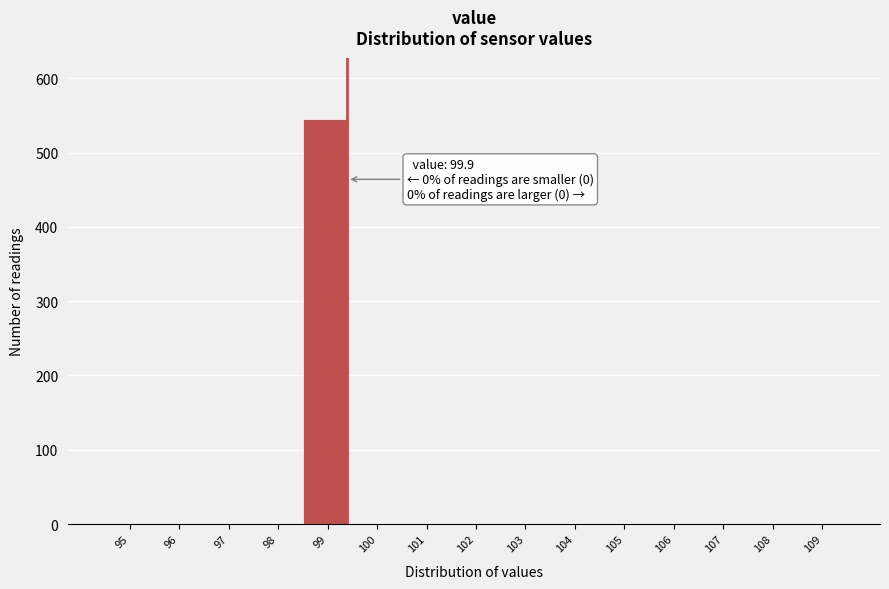

Reading right to left, transcribe all the data shown in this chart.

109=0	108=0	107=0	106=0	105=0	104=0	103=0	102=0	101=0	100=0	99=546	98=0	97=0	96=0	95=0